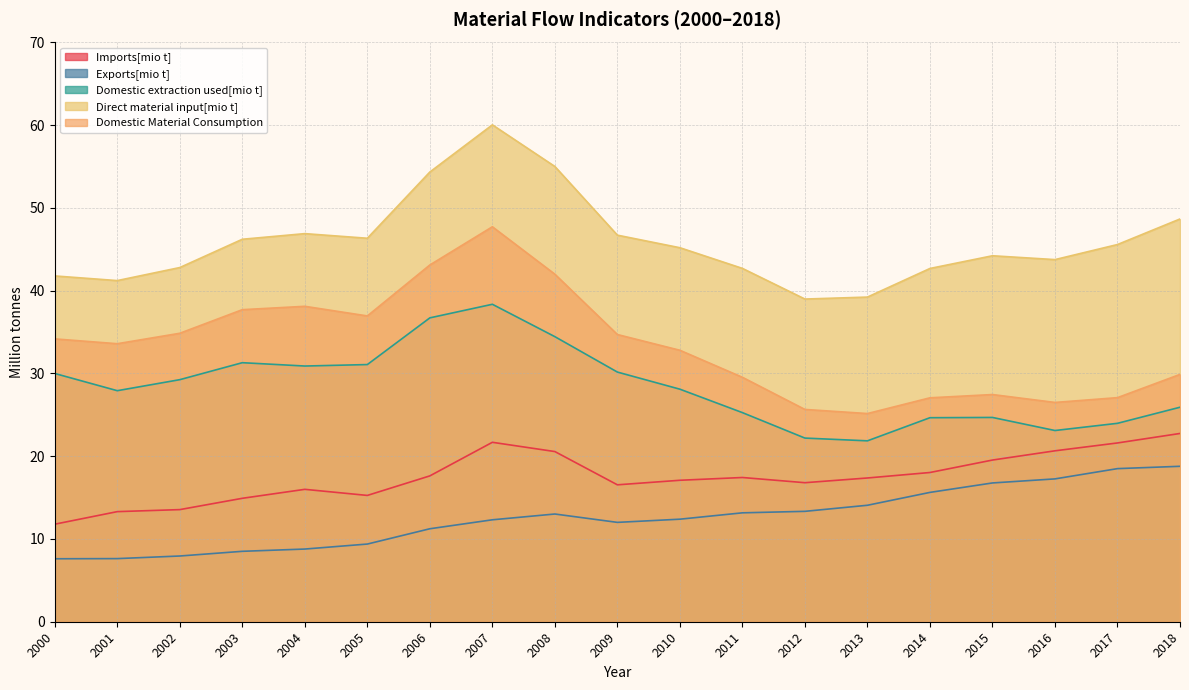

How many lines are shown in the chart?

5